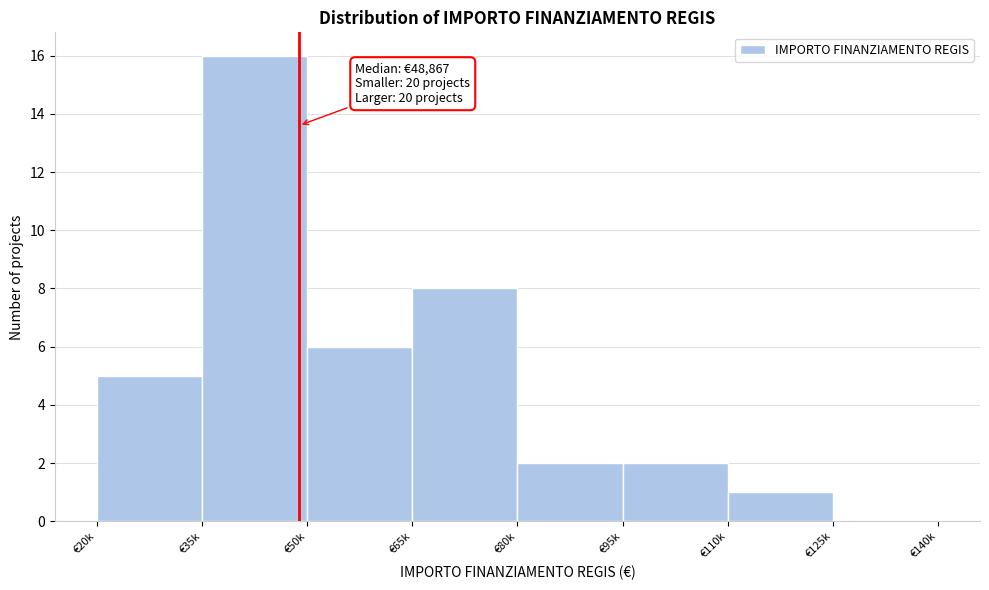

Reading left to right, extract all data points from this chart.

€20k=5	€35k=16	€50k=6	€65k=8	€80k=2	€95k=2	€110k=1	€125k=0